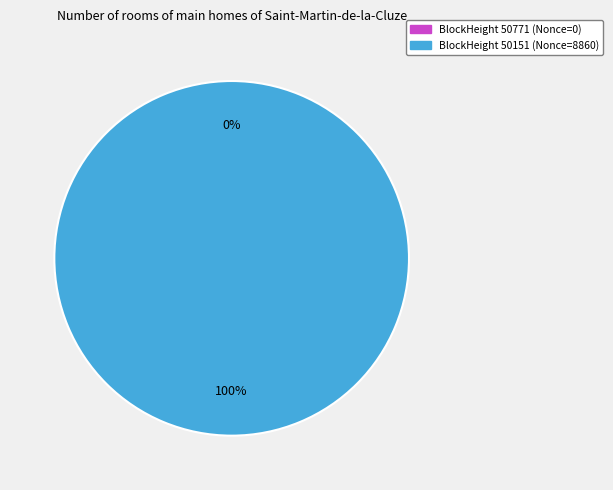

Combined, do 50151 and 50771 account for over 50%?

Yes